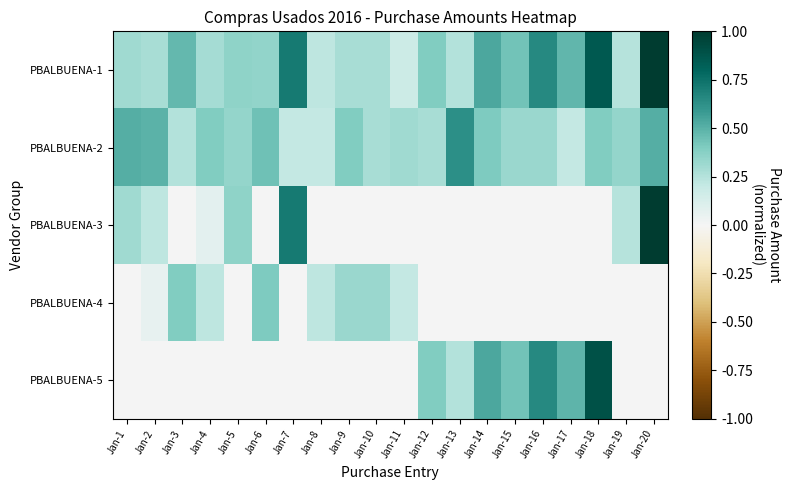

What is the spread (max minus min) of values at Jan-15?

0.4